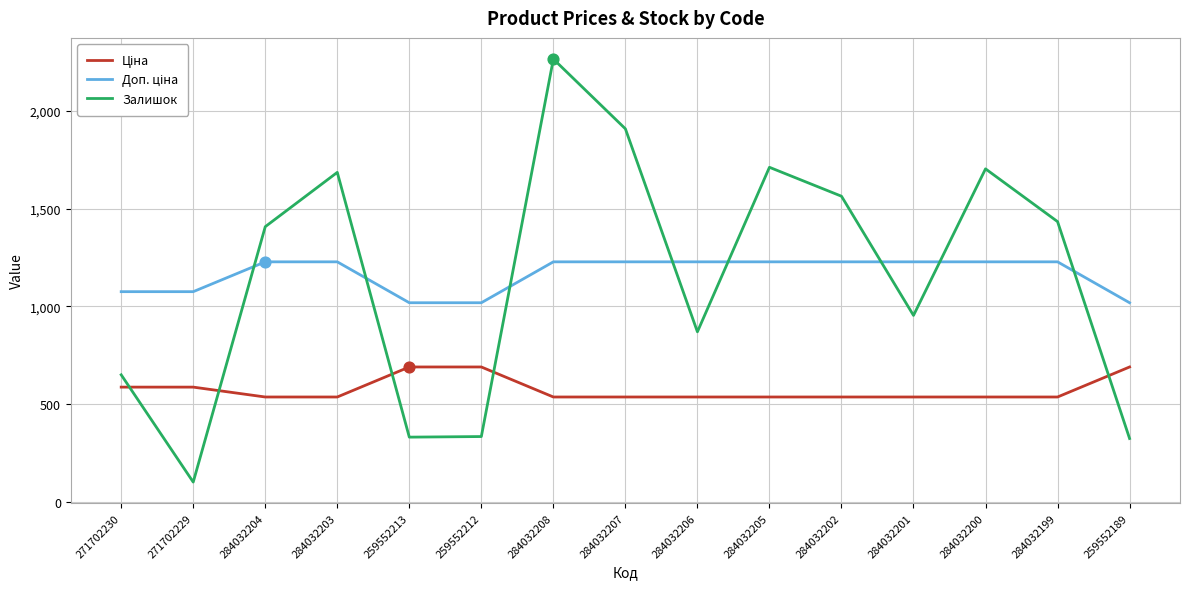

What is the total value across all series at 259552212?

2039.9